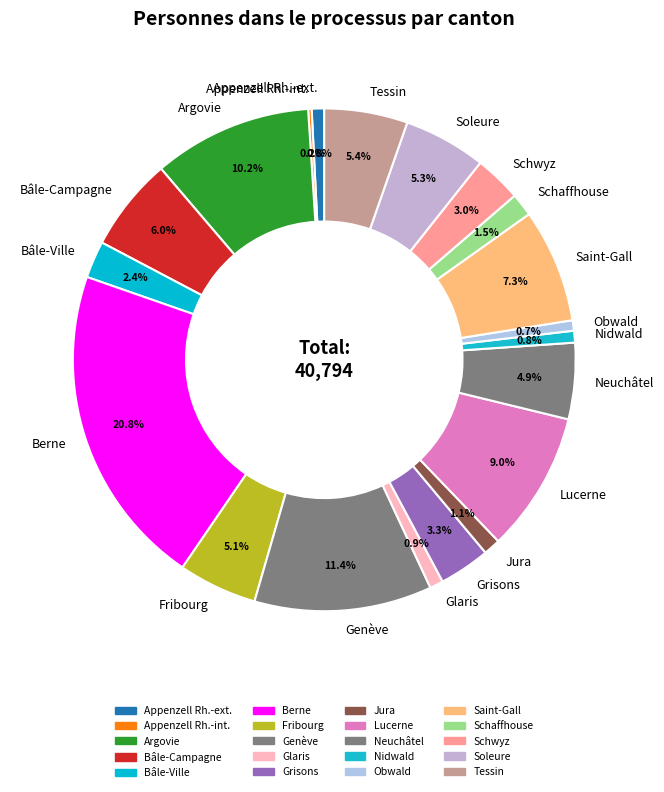

Does any single category account for the majority?

No